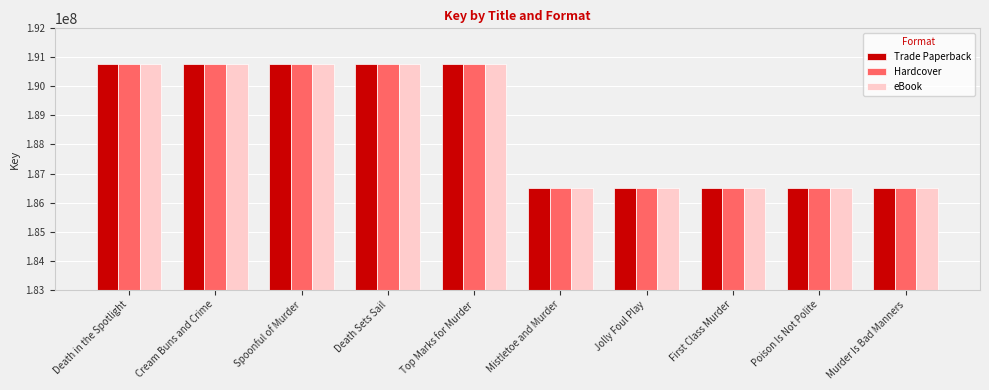

What is the value of the Trade Paperback bar at the 6th from the left?

186493176